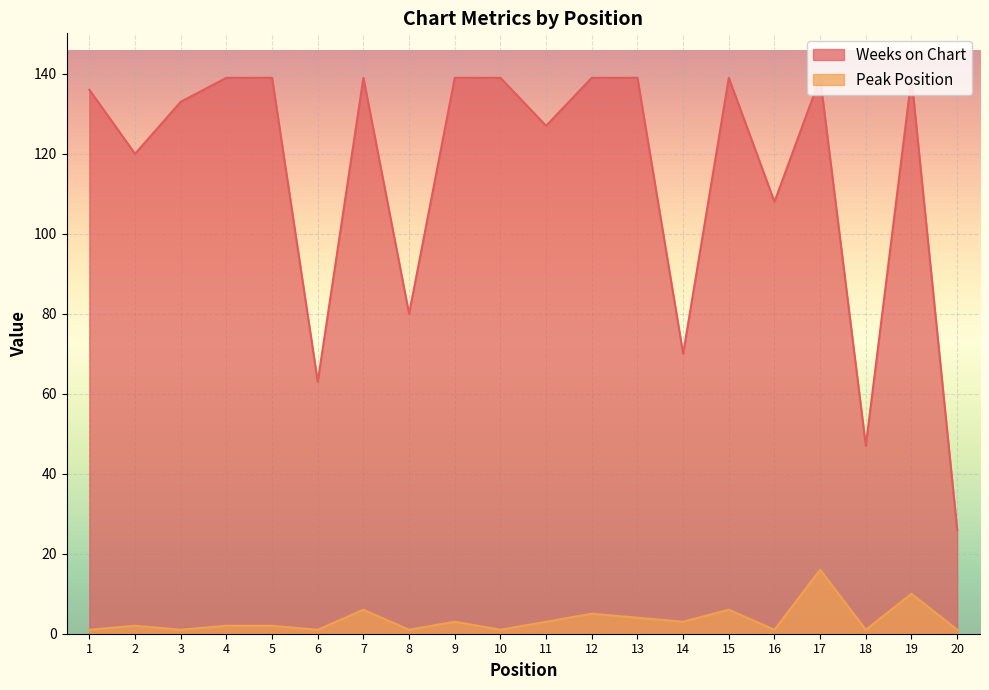

Count the number of data series in this chart.

2